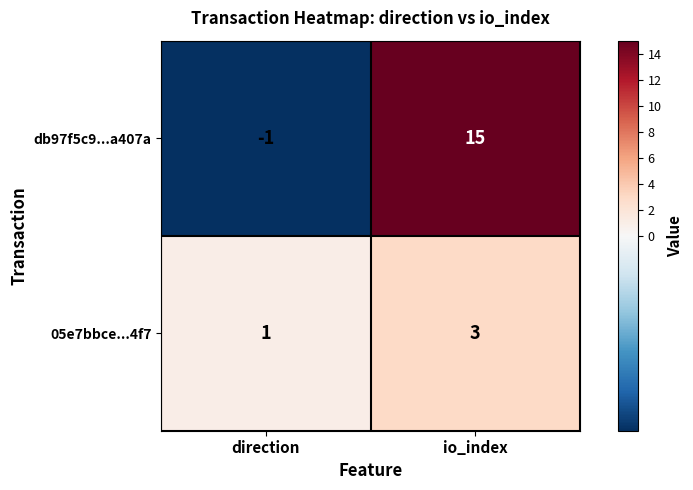

At which category does the chart reach its peak across all series?

io_index